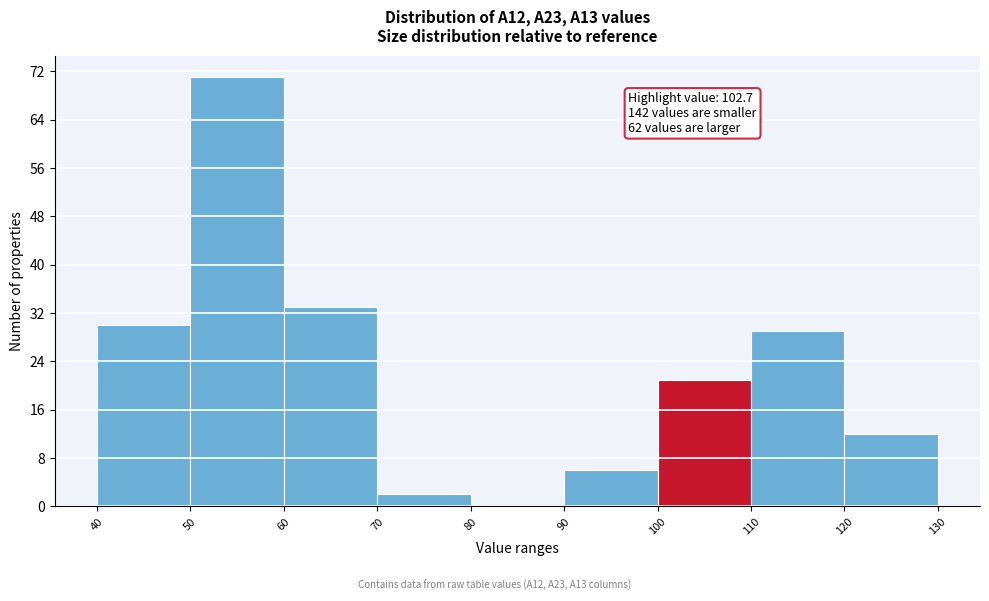

Over which range of the x-axis is the bar tallest?

50 to 60